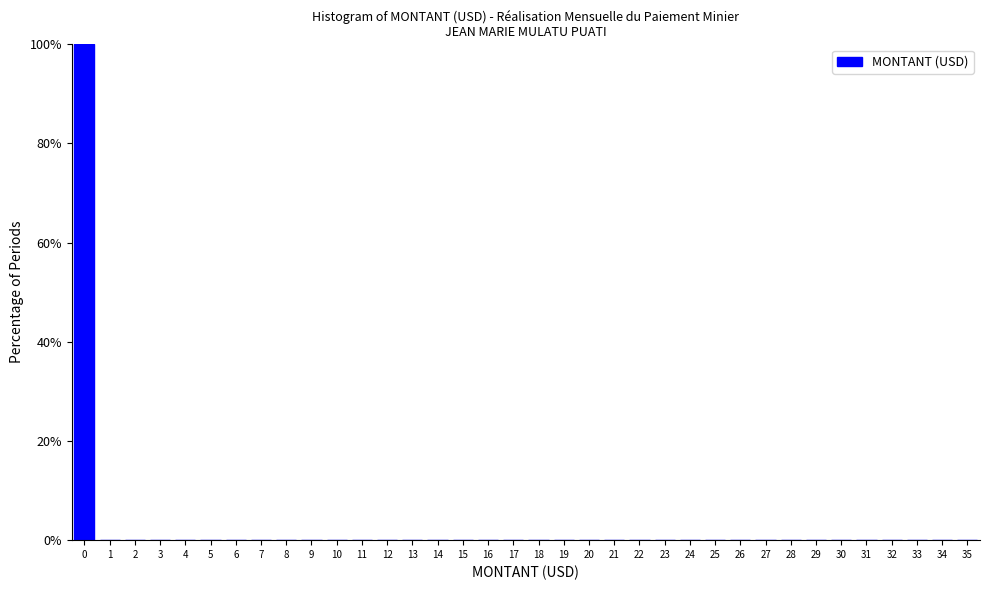

What is the height of the bar covering -0.5 to 0.5 on the x-axis? The values are not printed on the chart, so give them approximately, as read against the axis.

100